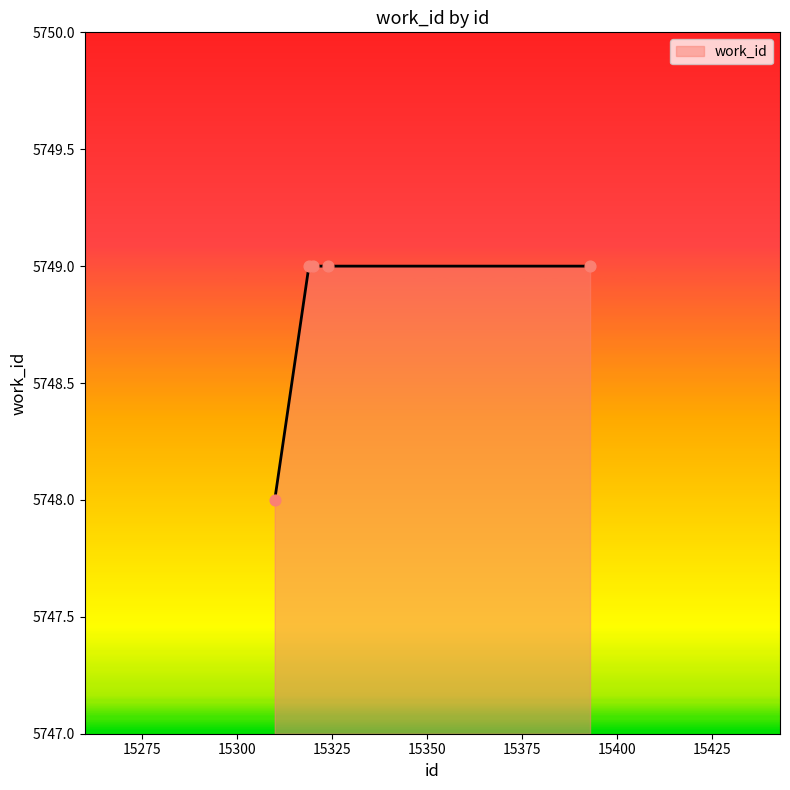

What is the sum of all values?

28744